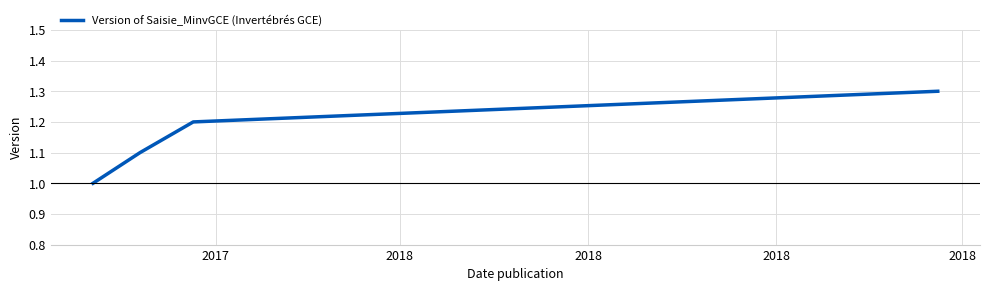

Reading left to right, transcribe all the data shown in this chart.

1.0	1.1	1.2	1.3